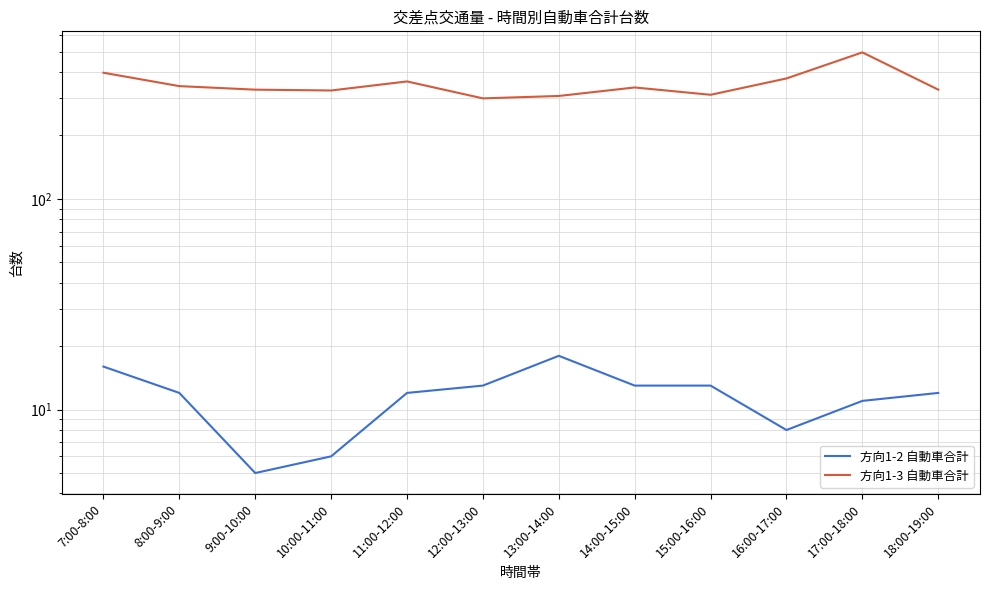

Count the number of categories in the chart.

12